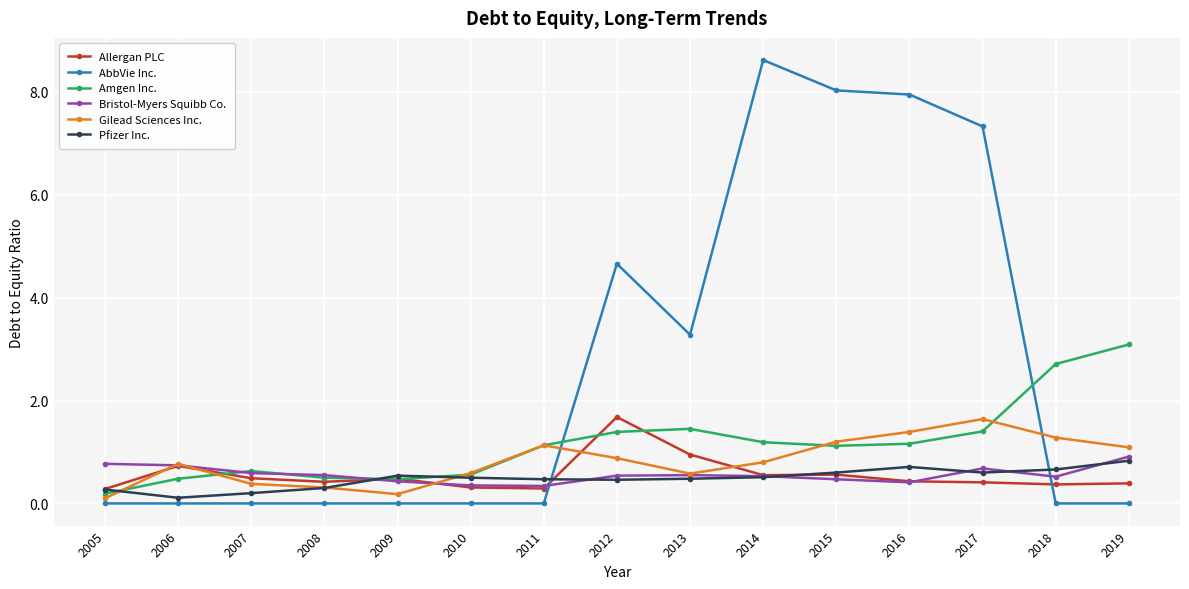

What is the difference between the highest and lowest values at 2018?

2.7